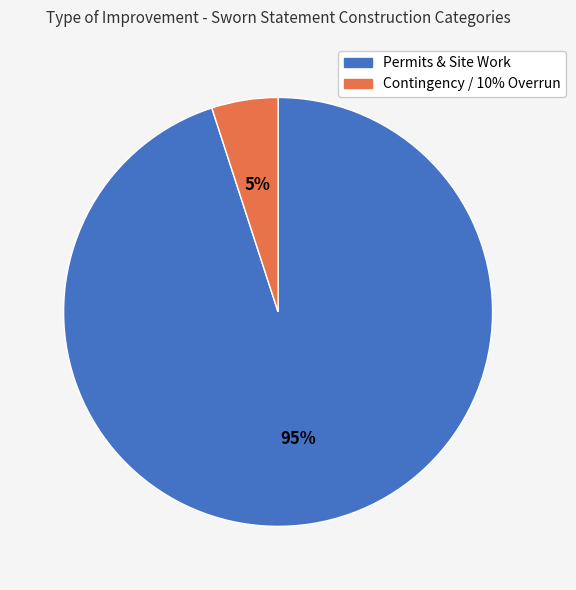

Is the sum of Contingency / 10% Overrun and Permits & Site Work greater than half?

Yes